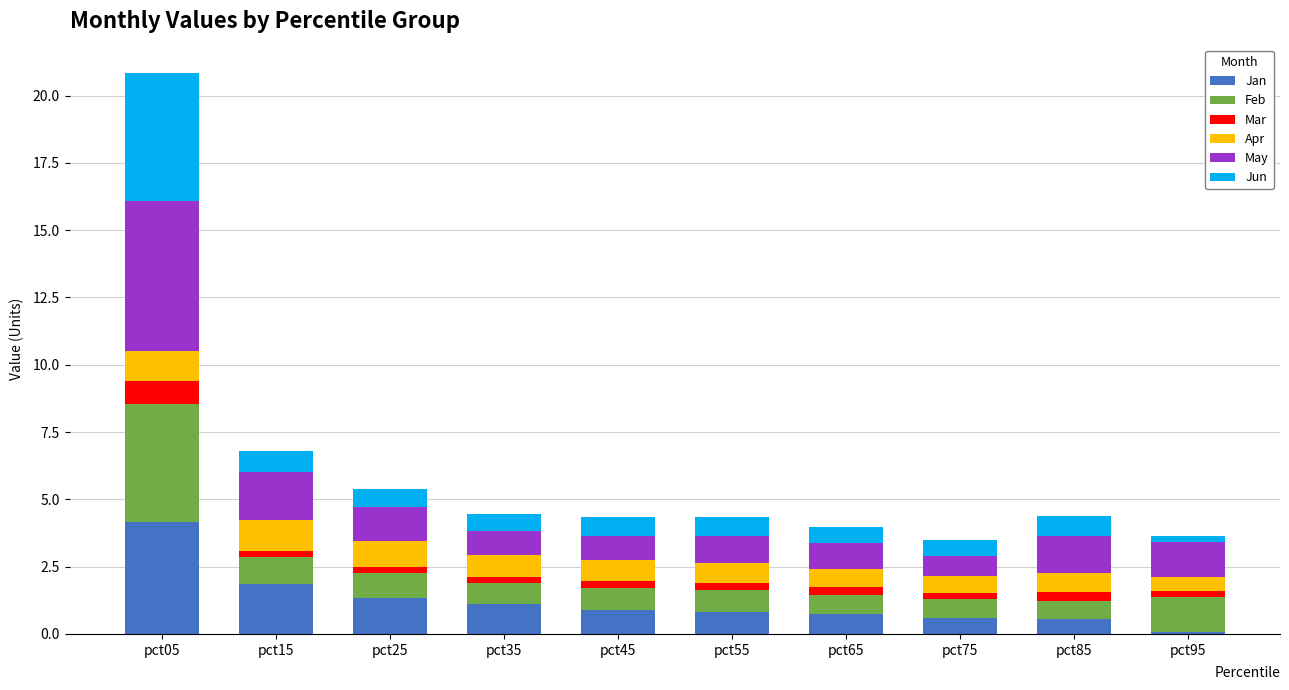

What is the difference between the second highest and second lowest values in the Jan series?

1.3